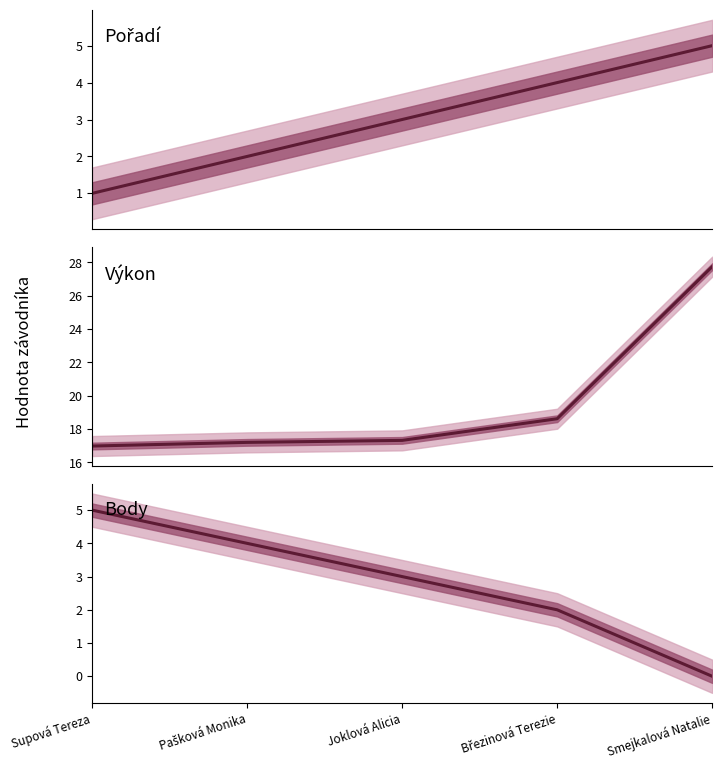

What are all the series names shown in the legend?

Pořadí, Výkon, Body